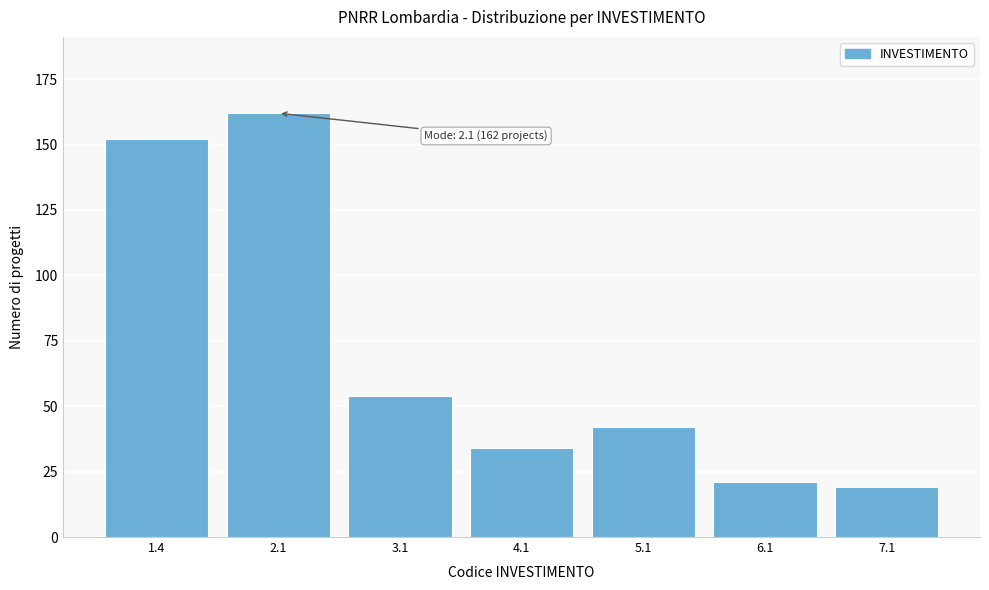

Reading left to right, extract all data points from this chart.

1.4=152	2.1=162	3.1=54	4.1=34	5.1=42	6.1=21	7.1=19